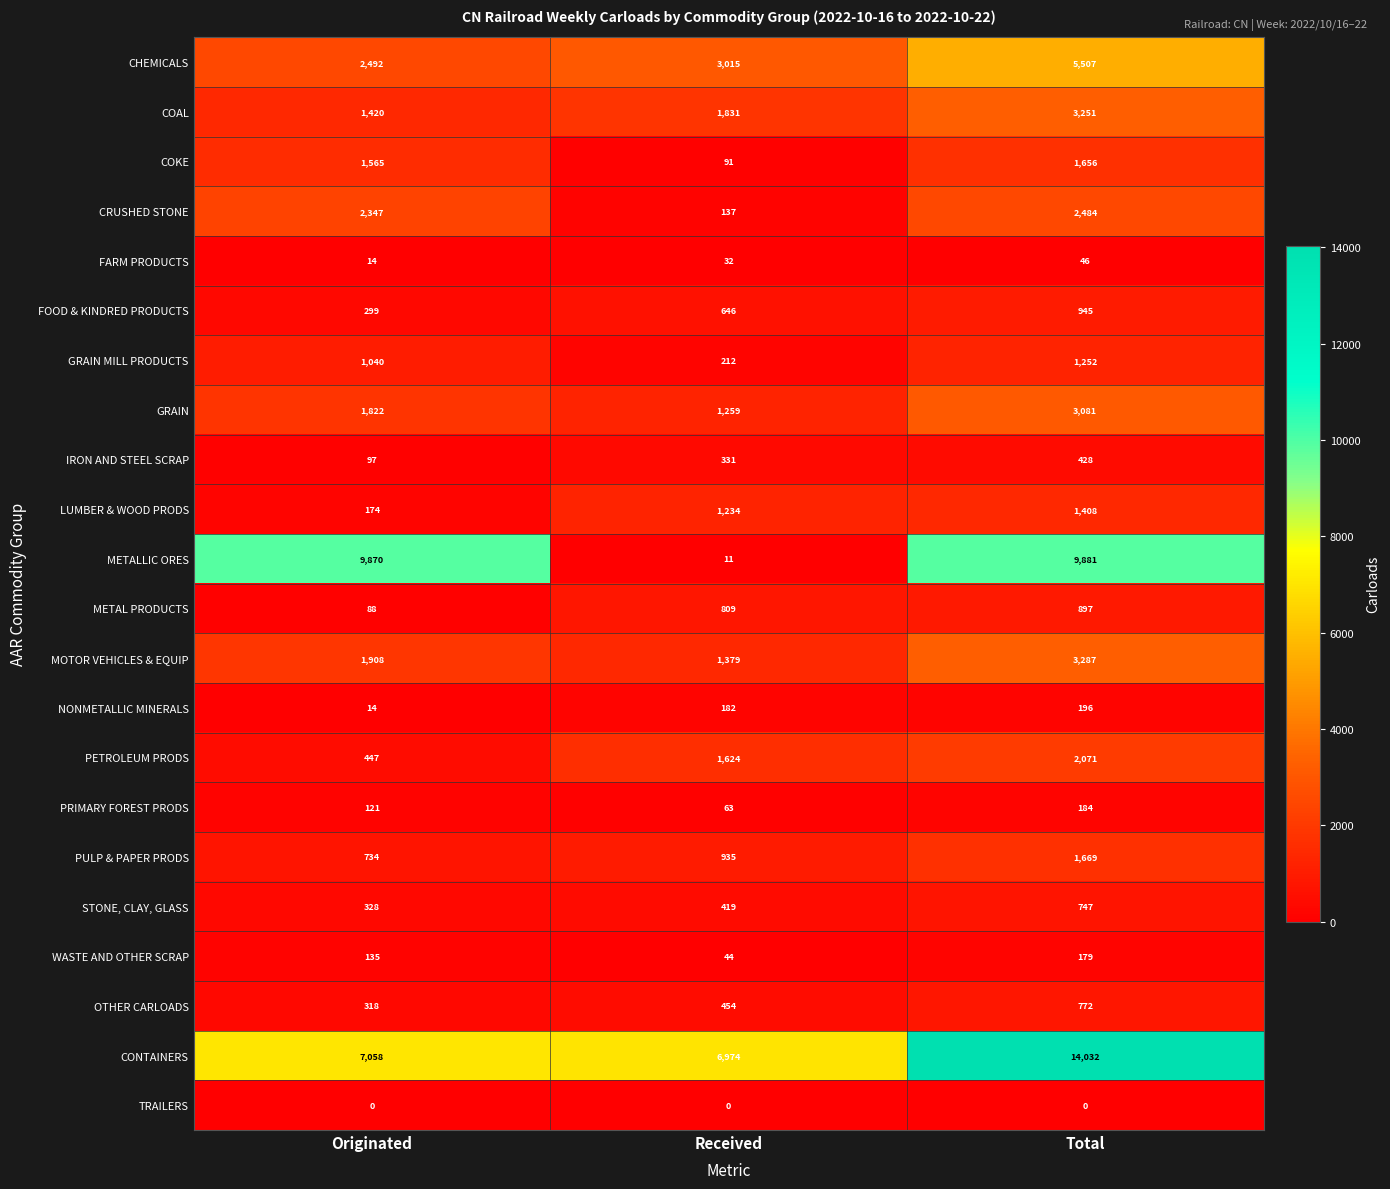

Where is LUMBER & WOOD PRODS nearest to the value 791?

Received